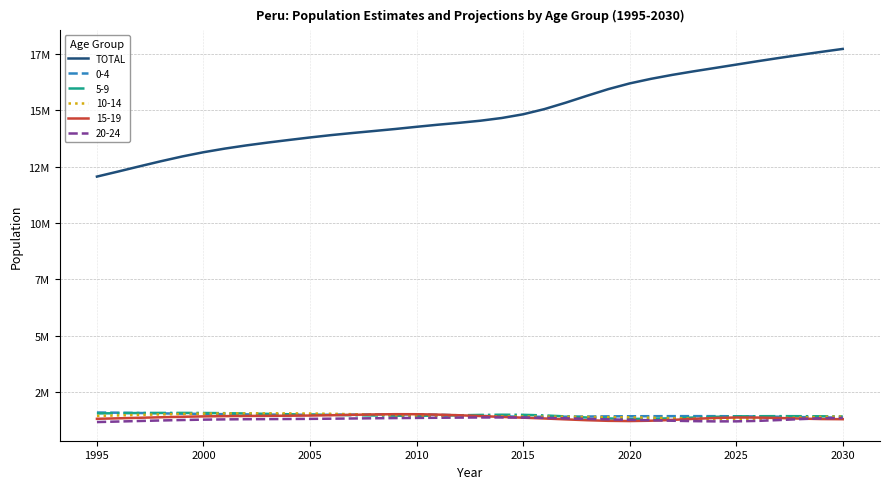

Does the chart have visible grid lines?

Yes